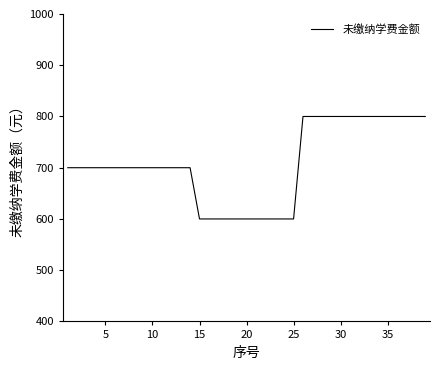

Reading left to right, what are all the values shown in this chart?

700	700	700	700	700	700	700	700	700	700	700	700	700	700	600	600	600	600	600	600	600	600	600	600	600	800	800	800	800	800	800	800	800	800	800	800	800	800	800